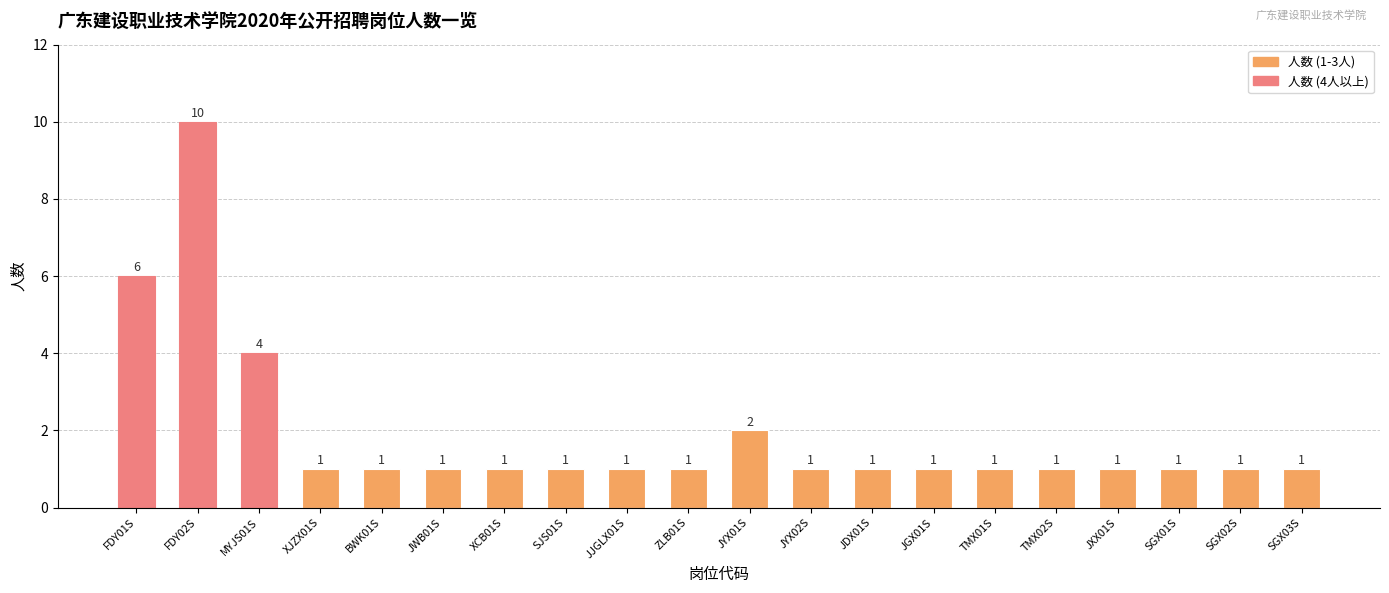

The value at JYX02S is 1. True or false?

True